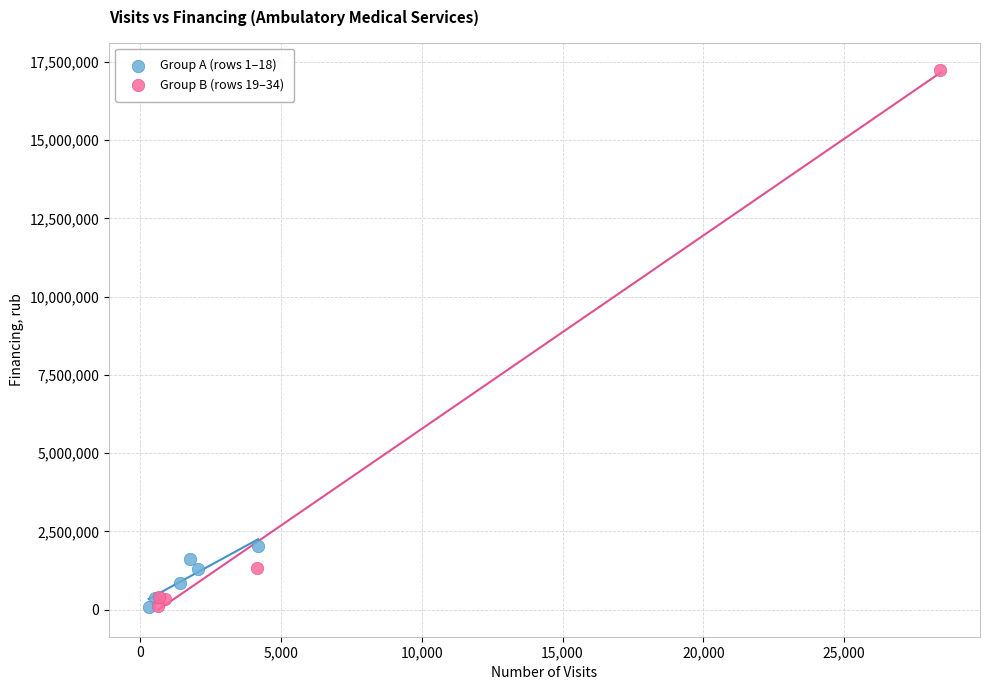

Which series has the widest spread of Y values?

Group B (rows 19–34)